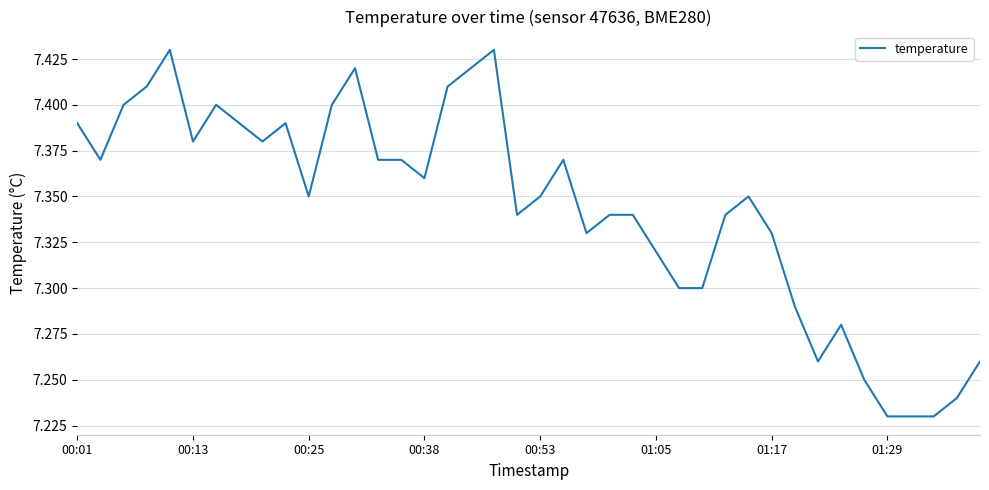

How many series are shown in this chart?

1